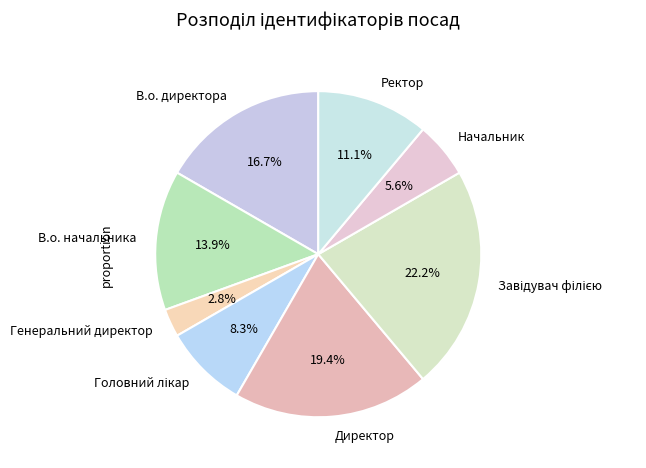

Which slice is the smallest?

Генеральний директор